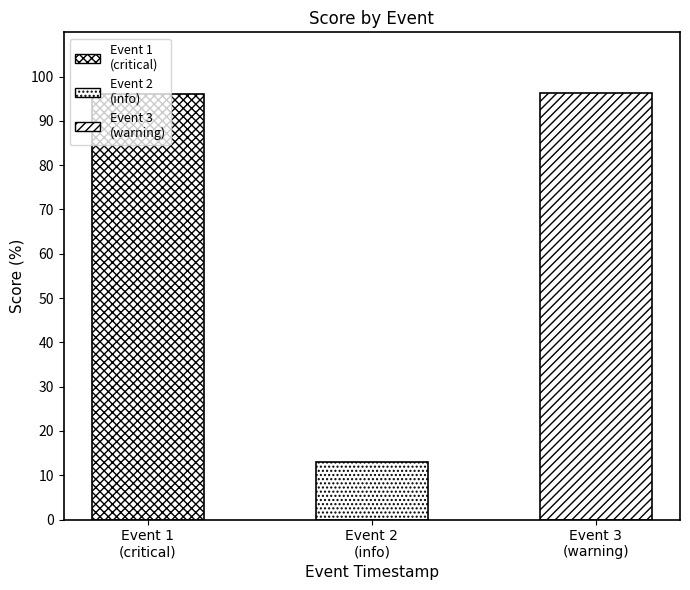

True or false: the data shows 1.3 at 2020-10-27 21:19:14 UTC.

False